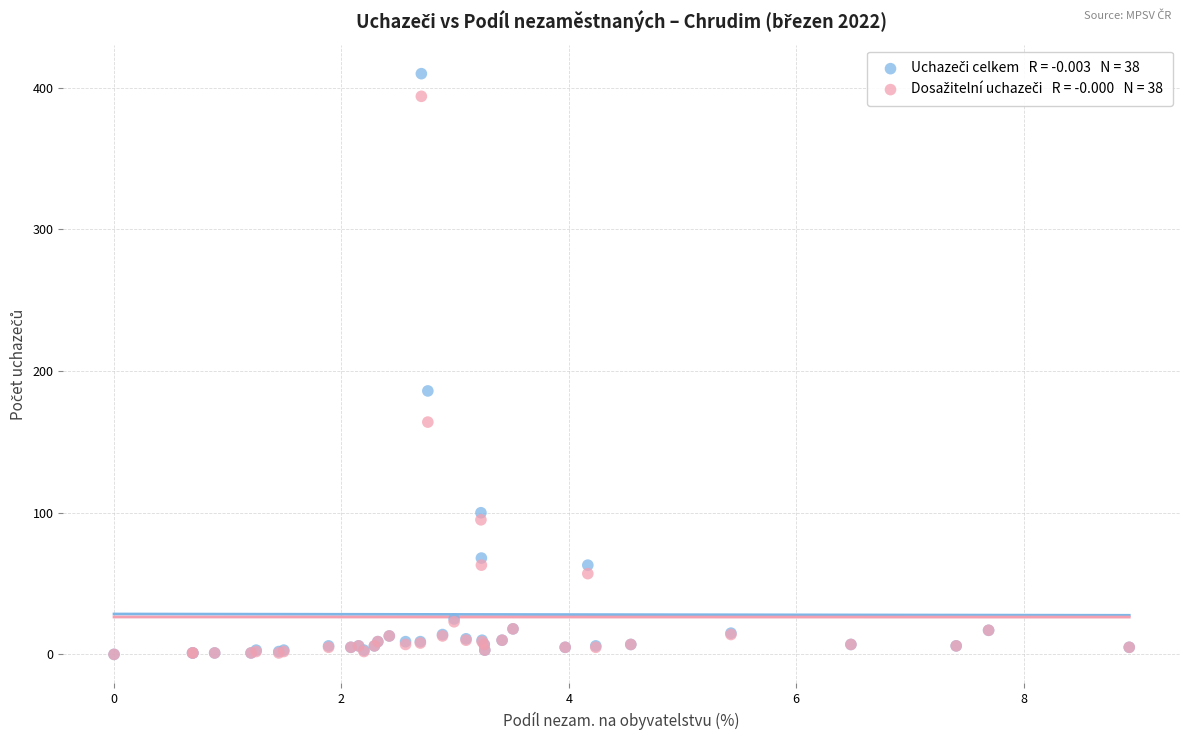

Across all series, what Y value is closest to 205?

186